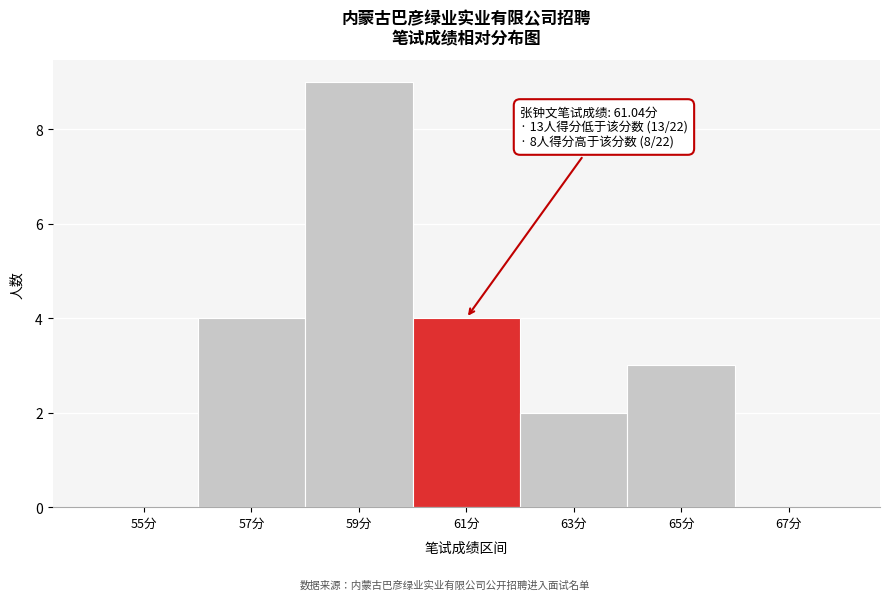

Reading left to right, what are all the values shown in this chart?

55分=0	57分=4	59分=9	61分=4	63分=2	65分=3	67分=0